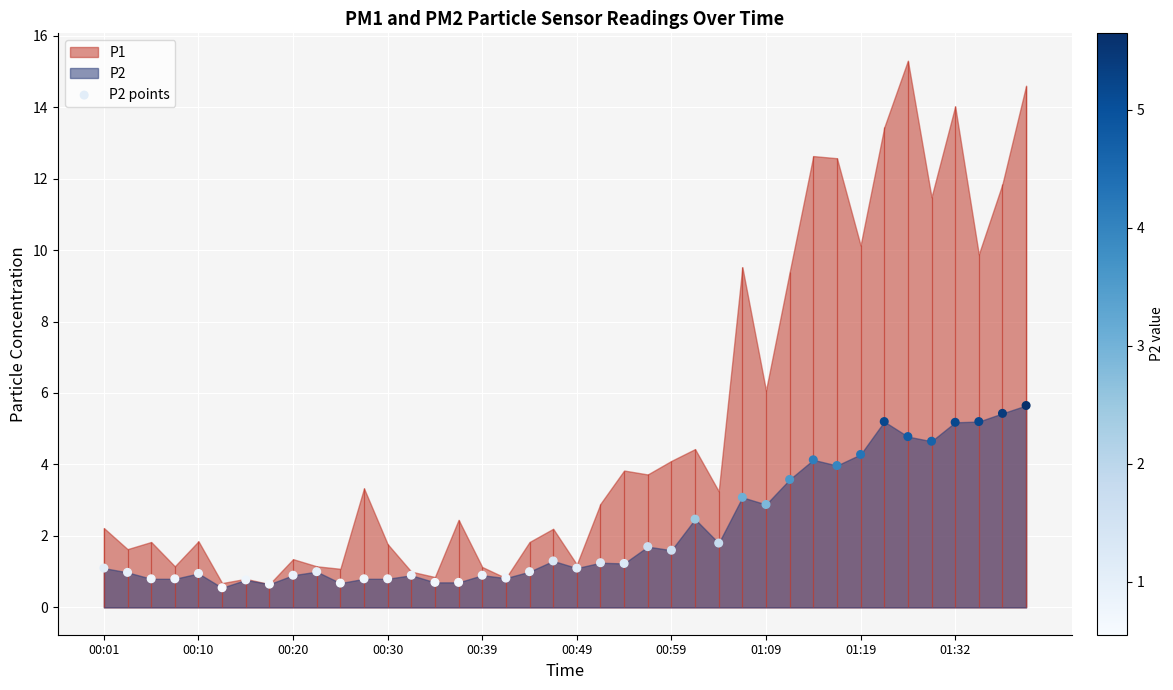

What is the change in value from 23 to 34?

+3.1